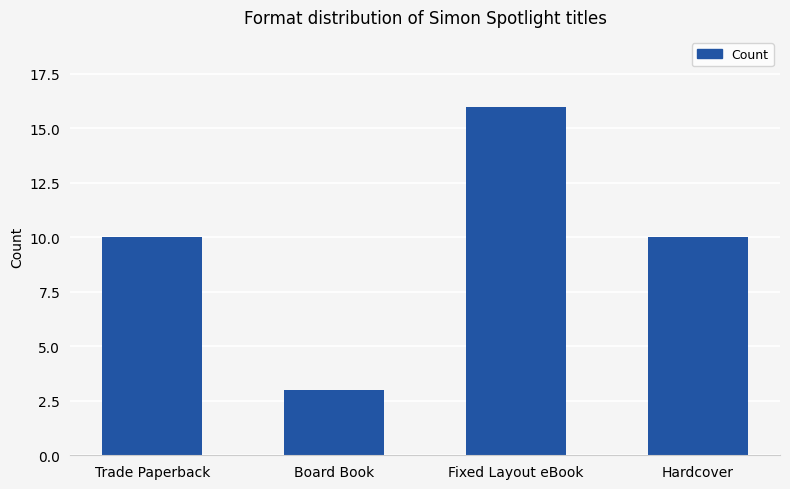

What value does the data have at Trade Paperback?

10